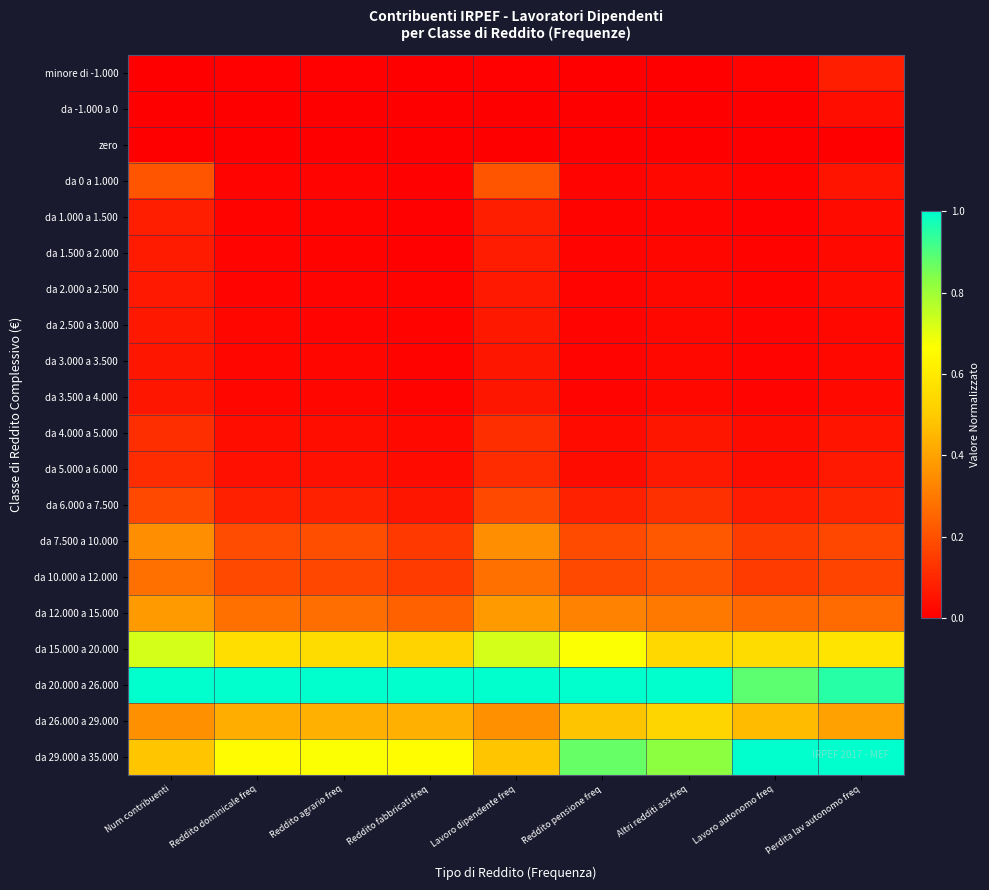

Reading left to right, what are all the values shown in this chart?

minore di -1.000: Num contribuenti=0.0	Reddito dominicale freq=0.0	Reddito agrario freq=0.0	Reddito fabbricati freq=0.0	Lavoro dipendente freq=0.0	Reddito pensione freq=0.0	Altri redditi ass freq=0.0	Lavoro autonomo freq=0.0	Perdita lav autonomo freq=0.1
da -1.000 a 0: Num contribuenti=0.0	Reddito dominicale freq=0.0	Reddito agrario freq=0.0	Reddito fabbricati freq=0.0	Lavoro dipendente freq=0.0	Reddito pensione freq=0.0	Altri redditi ass freq=0.0	Lavoro autonomo freq=0.0	Perdita lav autonomo freq=0.0
zero: Num contribuenti=0.0	Reddito dominicale freq=0.0	Reddito agrario freq=0.0	Reddito fabbricati freq=0.0	Lavoro dipendente freq=0.0	Reddito pensione freq=0.0	Altri redditi ass freq=0.0	Lavoro autonomo freq=0.0	Perdita lav autonomo freq=0.0
da 0 a 1.000: Num contribuenti=0.2	Reddito dominicale freq=0.0	Reddito agrario freq=0.0	Reddito fabbricati freq=0.0	Lavoro dipendente freq=0.2	Reddito pensione freq=0.0	Altri redditi ass freq=0.0	Lavoro autonomo freq=0.0	Perdita lav autonomo freq=0.1
da 1.000 a 1.500: Num contribuenti=0.1	Reddito dominicale freq=0.0	Reddito agrario freq=0.0	Reddito fabbricati freq=0.0	Lavoro dipendente freq=0.1	Reddito pensione freq=0.0	Altri redditi ass freq=0.0	Lavoro autonomo freq=0.0	Perdita lav autonomo freq=0.0
da 1.500 a 2.000: Num contribuenti=0.1	Reddito dominicale freq=0.0	Reddito agrario freq=0.0	Reddito fabbricati freq=0.0	Lavoro dipendente freq=0.1	Reddito pensione freq=0.0	Altri redditi ass freq=0.0	Lavoro autonomo freq=0.0	Perdita lav autonomo freq=0.0
da 2.000 a 2.500: Num contribuenti=0.1	Reddito dominicale freq=0.0	Reddito agrario freq=0.0	Reddito fabbricati freq=0.0	Lavoro dipendente freq=0.1	Reddito pensione freq=0.0	Altri redditi ass freq=0.0	Lavoro autonomo freq=0.0	Perdita lav autonomo freq=0.0
da 2.500 a 3.000: Num contribuenti=0.1	Reddito dominicale freq=0.0	Reddito agrario freq=0.0	Reddito fabbricati freq=0.0	Lavoro dipendente freq=0.1	Reddito pensione freq=0.0	Altri redditi ass freq=0.0	Lavoro autonomo freq=0.0	Perdita lav autonomo freq=0.0
da 3.000 a 3.500: Num contribuenti=0.1	Reddito dominicale freq=0.0	Reddito agrario freq=0.0	Reddito fabbricati freq=0.0	Lavoro dipendente freq=0.1	Reddito pensione freq=0.0	Altri redditi ass freq=0.0	Lavoro autonomo freq=0.0	Perdita lav autonomo freq=0.0
da 3.500 a 4.000: Num contribuenti=0.1	Reddito dominicale freq=0.0	Reddito agrario freq=0.0	Reddito fabbricati freq=0.0	Lavoro dipendente freq=0.1	Reddito pensione freq=0.0	Altri redditi ass freq=0.0	Lavoro autonomo freq=0.0	Perdita lav autonomo freq=0.0
da 4.000 a 5.000: Num contribuenti=0.1	Reddito dominicale freq=0.0	Reddito agrario freq=0.0	Reddito fabbricati freq=0.0	Lavoro dipendente freq=0.1	Reddito pensione freq=0.0	Altri redditi ass freq=0.1	Lavoro autonomo freq=0.0	Perdita lav autonomo freq=0.1
da 5.000 a 6.000: Num contribuenti=0.1	Reddito dominicale freq=0.0	Reddito agrario freq=0.0	Reddito fabbricati freq=0.0	Lavoro dipendente freq=0.1	Reddito pensione freq=0.0	Altri redditi ass freq=0.1	Lavoro autonomo freq=0.0	Perdita lav autonomo freq=0.1
da 6.000 a 7.500: Num contribuenti=0.2	Reddito dominicale freq=0.1	Reddito agrario freq=0.1	Reddito fabbricati freq=0.1	Lavoro dipendente freq=0.2	Reddito pensione freq=0.1	Altri redditi ass freq=0.1	Lavoro autonomo freq=0.1	Perdita lav autonomo freq=0.1
da 7.500 a 10.000: Num contribuenti=0.4	Reddito dominicale freq=0.2	Reddito agrario freq=0.2	Reddito fabbricati freq=0.1	Lavoro dipendente freq=0.4	Reddito pensione freq=0.2	Altri redditi ass freq=0.2	Lavoro autonomo freq=0.1	Perdita lav autonomo freq=0.2
da 10.000 a 12.000: Num contribuenti=0.3	Reddito dominicale freq=0.2	Reddito agrario freq=0.2	Reddito fabbricati freq=0.1	Lavoro dipendente freq=0.3	Reddito pensione freq=0.2	Altri redditi ass freq=0.2	Lavoro autonomo freq=0.1	Perdita lav autonomo freq=0.2
da 12.000 a 15.000: Num contribuenti=0.4	Reddito dominicale freq=0.3	Reddito agrario freq=0.3	Reddito fabbricati freq=0.2	Lavoro dipendente freq=0.4	Reddito pensione freq=0.3	Altri redditi ass freq=0.3	Lavoro autonomo freq=0.3	Perdita lav autonomo freq=0.3
da 15.000 a 20.000: Num contribuenti=0.7	Reddito dominicale freq=0.6	Reddito agrario freq=0.6	Reddito fabbricati freq=0.5	Lavoro dipendente freq=0.7	Reddito pensione freq=0.7	Altri redditi ass freq=0.5	Lavoro autonomo freq=0.6	Perdita lav autonomo freq=0.6
da 20.000 a 26.000: Num contribuenti=1.0	Reddito dominicale freq=1.0	Reddito agrario freq=1.0	Reddito fabbricati freq=1.0	Lavoro dipendente freq=1.0	Reddito pensione freq=1.0	Altri redditi ass freq=1.0	Lavoro autonomo freq=0.9	Perdita lav autonomo freq=0.9
da 26.000 a 29.000: Num contribuenti=0.4	Reddito dominicale freq=0.4	Reddito agrario freq=0.4	Reddito fabbricati freq=0.4	Lavoro dipendente freq=0.4	Reddito pensione freq=0.5	Altri redditi ass freq=0.5	Lavoro autonomo freq=0.5	Perdita lav autonomo freq=0.4
da 29.000 a 35.000: Num contribuenti=0.5	Reddito dominicale freq=0.7	Reddito agrario freq=0.7	Reddito fabbricati freq=0.7	Lavoro dipendente freq=0.5	Reddito pensione freq=0.9	Altri redditi ass freq=0.8	Lavoro autonomo freq=1.0	Perdita lav autonomo freq=1.0